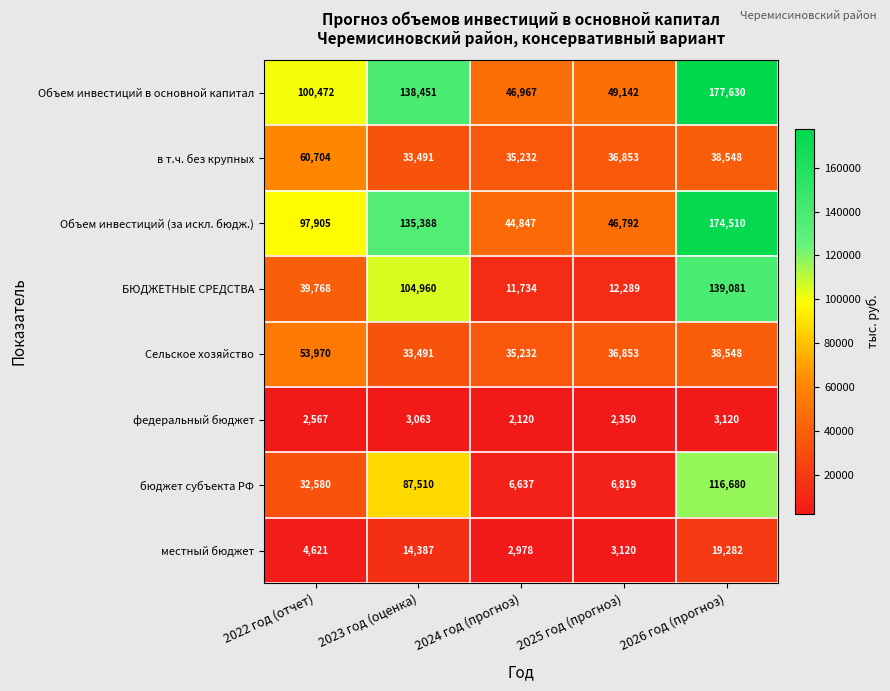

The Объем инвестиций в основной капитал series shows 100472 at 2022 год (отчет). True or false?

True